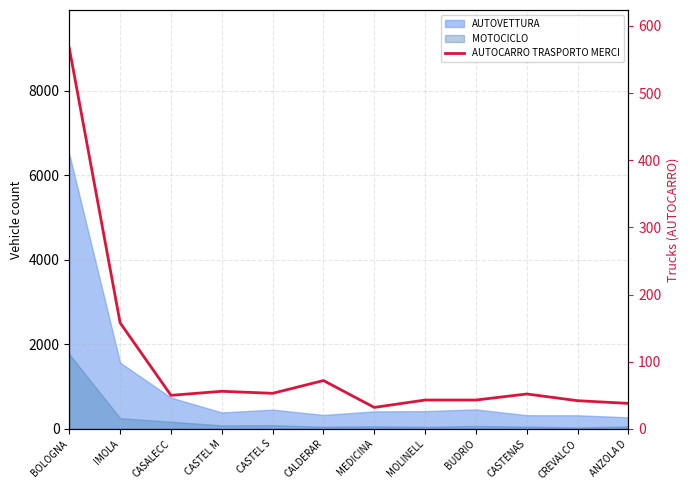

Is it true that the value at CASTENAS is 52?

True